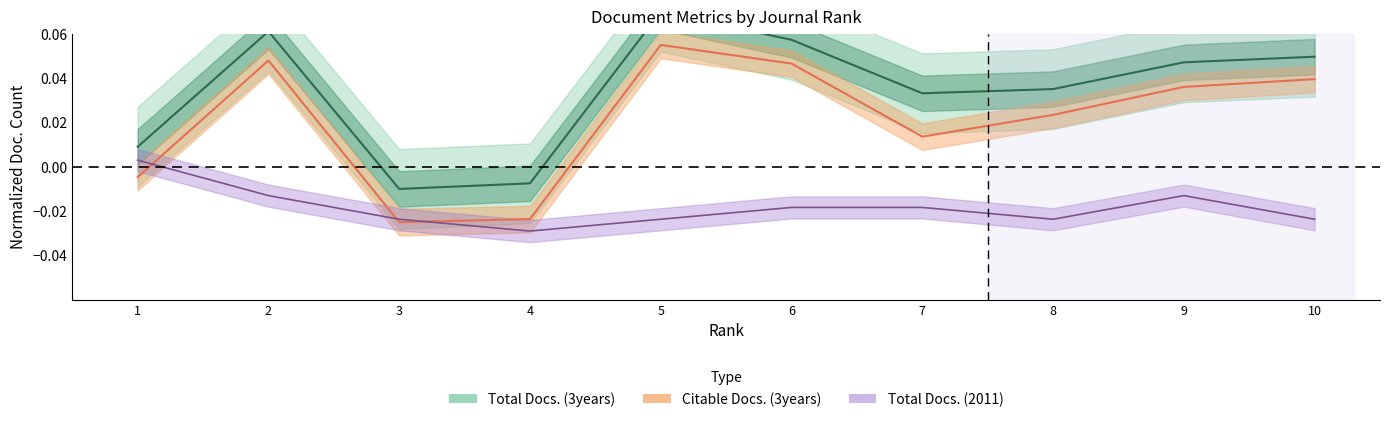

What is the difference between the highest and lowest values at 7?

0.1